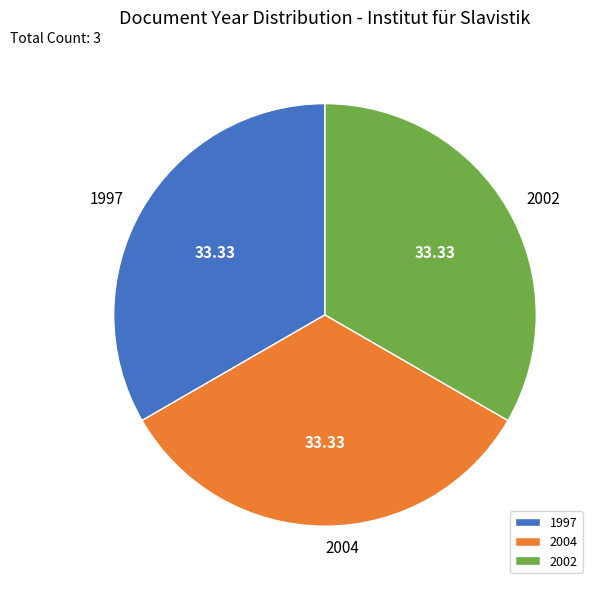

Is the sum of 1997 and 2004 greater than half?

Yes